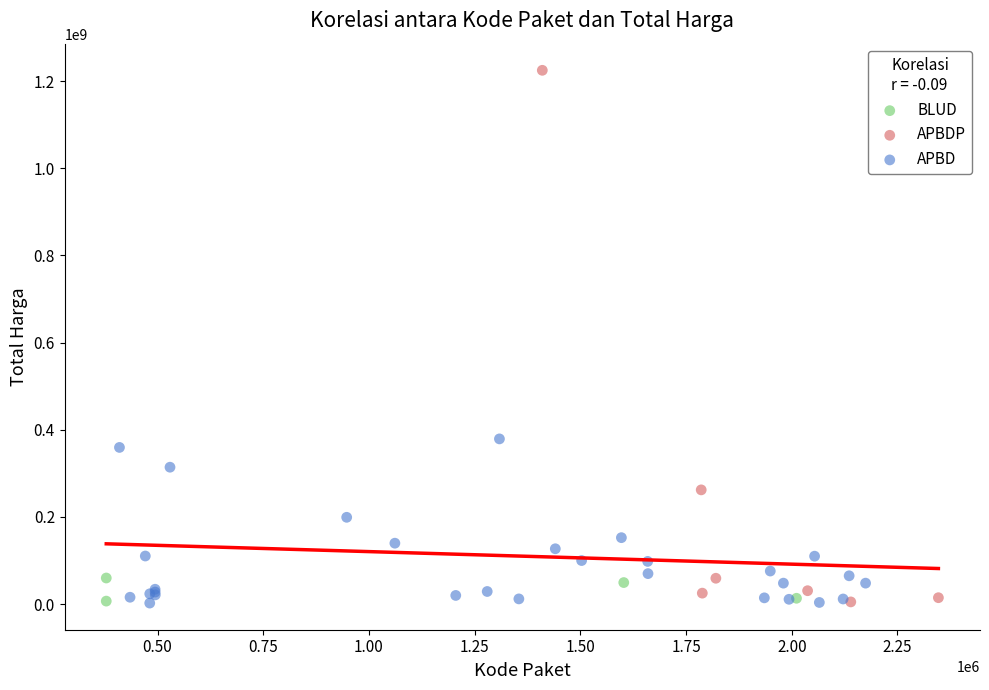

Which series contains the highest Y value?

APBDP